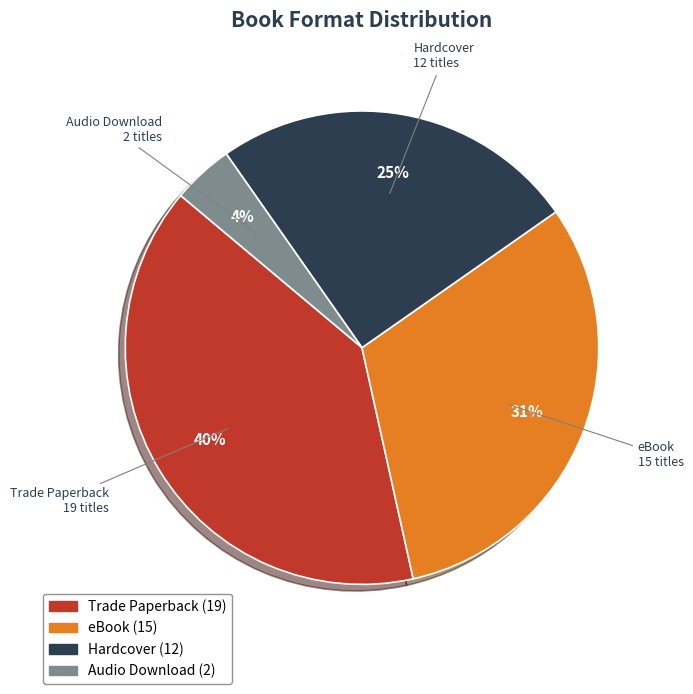

Between Hardcover and Trade Paperback, which is larger?

Trade Paperback